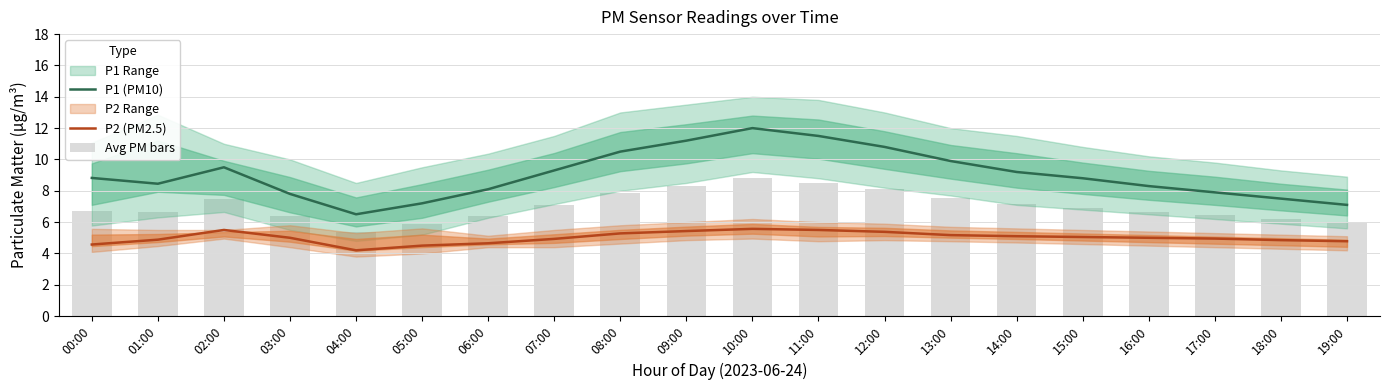

Is it true that P1 (PM10) equals 10.8 at 12:00?

True